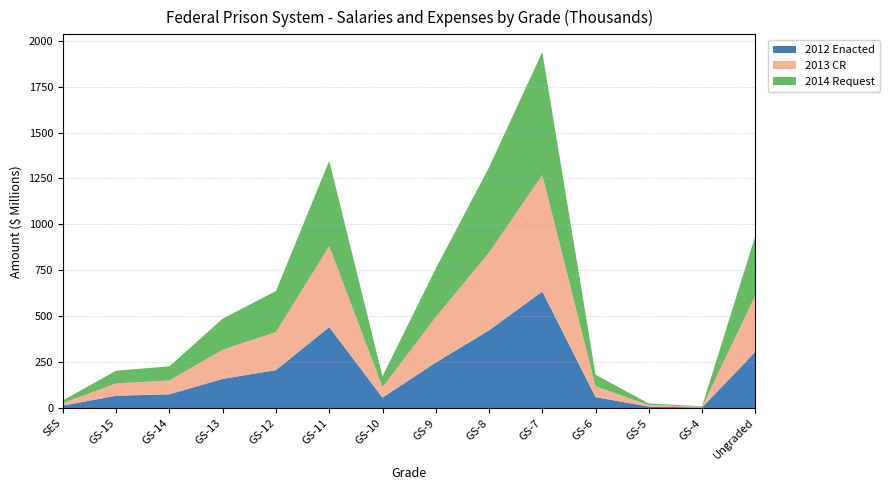

Does the chart have visible grid lines?

Yes